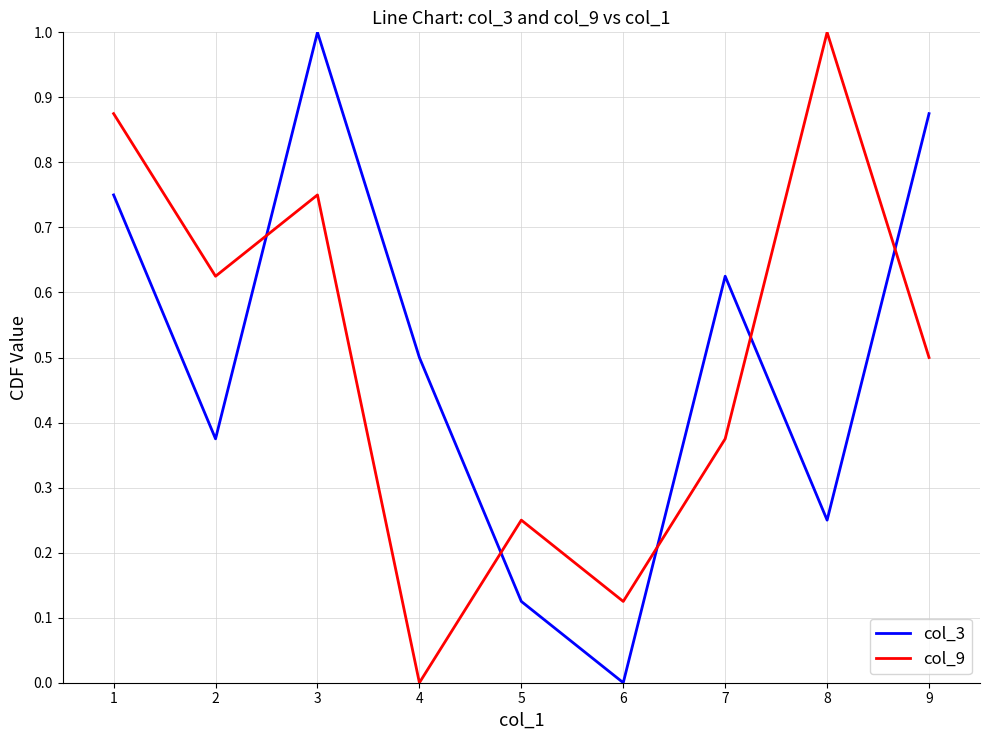

Which series changed the most between 2 and 8?

col_9